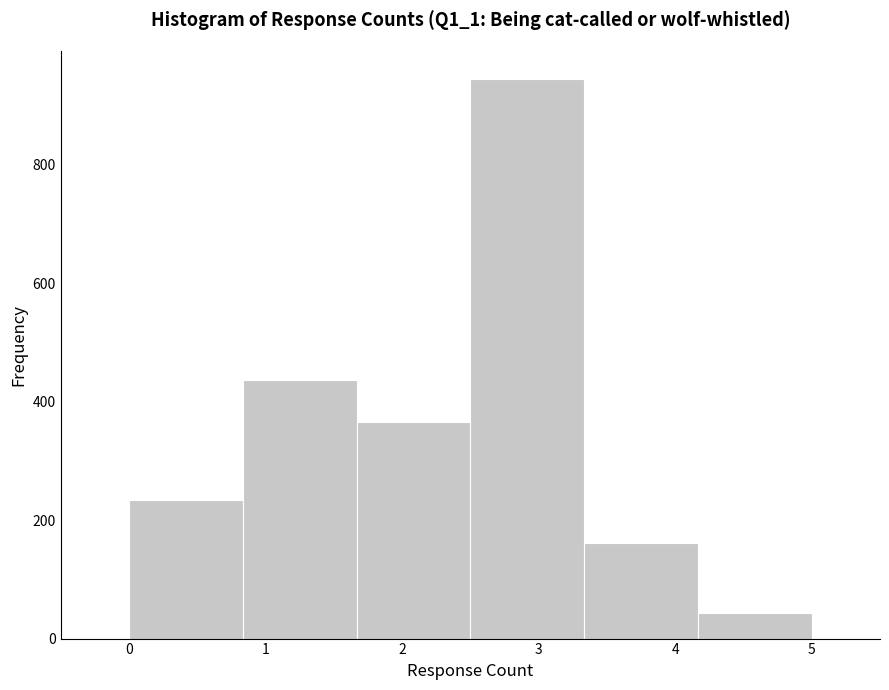

Reading left to right, transcribe this chart: for each bar, give the range it covers on the x-axis and its height. Neither the bar edges nor the heights are printed on the chart, so give them approximately, as read against the axes.

0.0 to 0.8: 240
0.8 to 1.7: 440
1.7 to 2.5: 360
2.5 to 3.3: 940
3.3 to 4.2: 160
4.2 to 5.0: 40